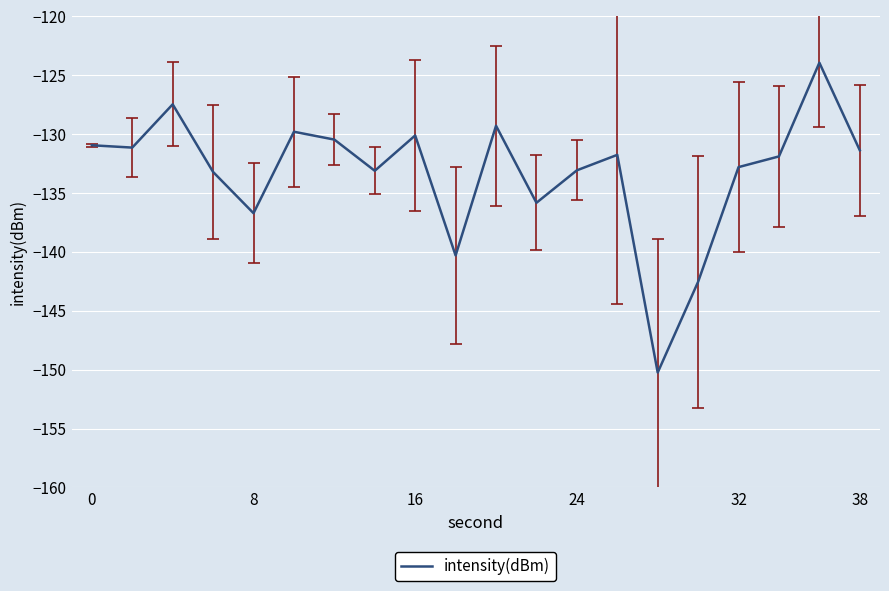

What is the minimum value shown in the chart?

-150.2